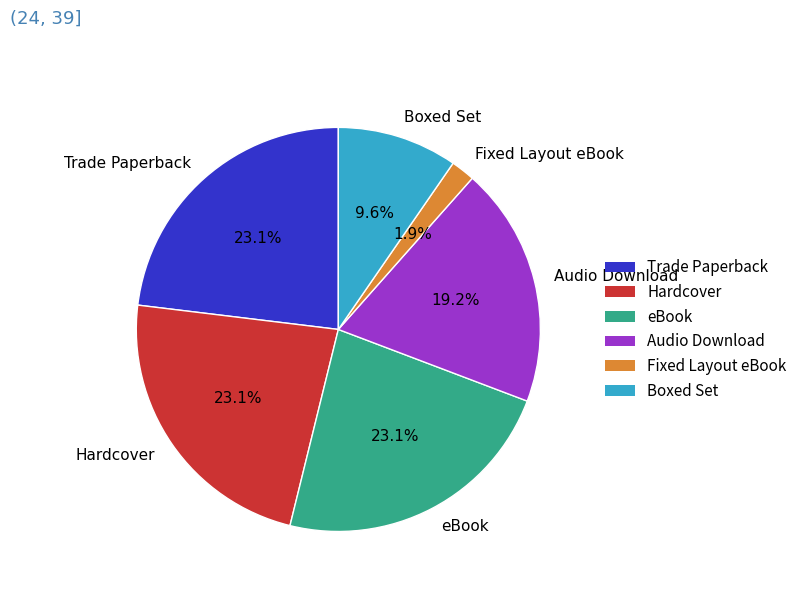

Is it true that Hardcover is 37% of the pie?

False